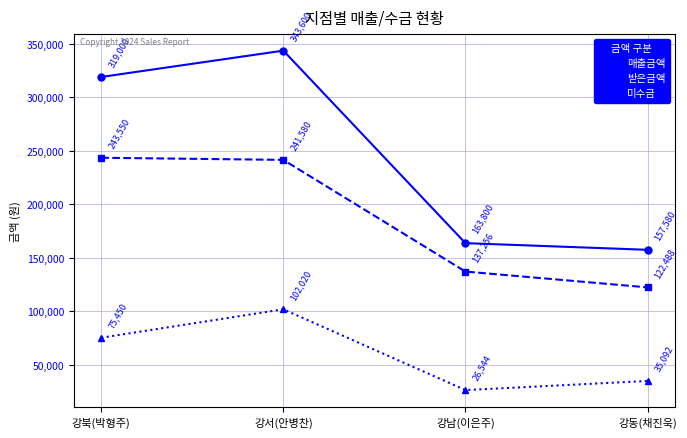

What is the label of the 2nd point from the right?

강남(이은주)